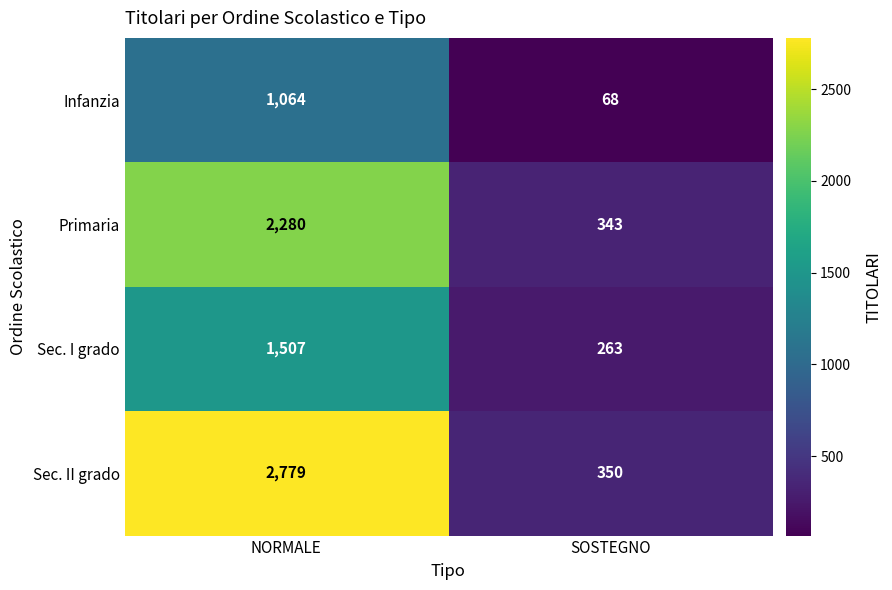

Reading left to right, extract all data points from this chart.

Infanzia: NORMALE=1064	SOSTEGNO=68
Primaria: NORMALE=2280	SOSTEGNO=343
Sec. I grado: NORMALE=1507	SOSTEGNO=263
Sec. II grado: NORMALE=2779	SOSTEGNO=350